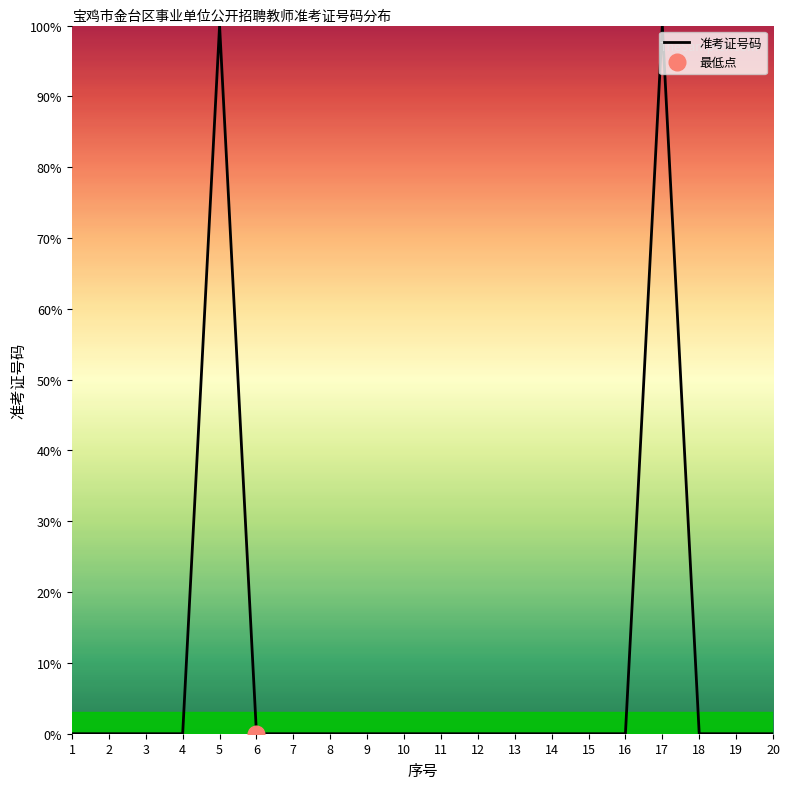

Which label corresponds to the largest value in the chart?

5